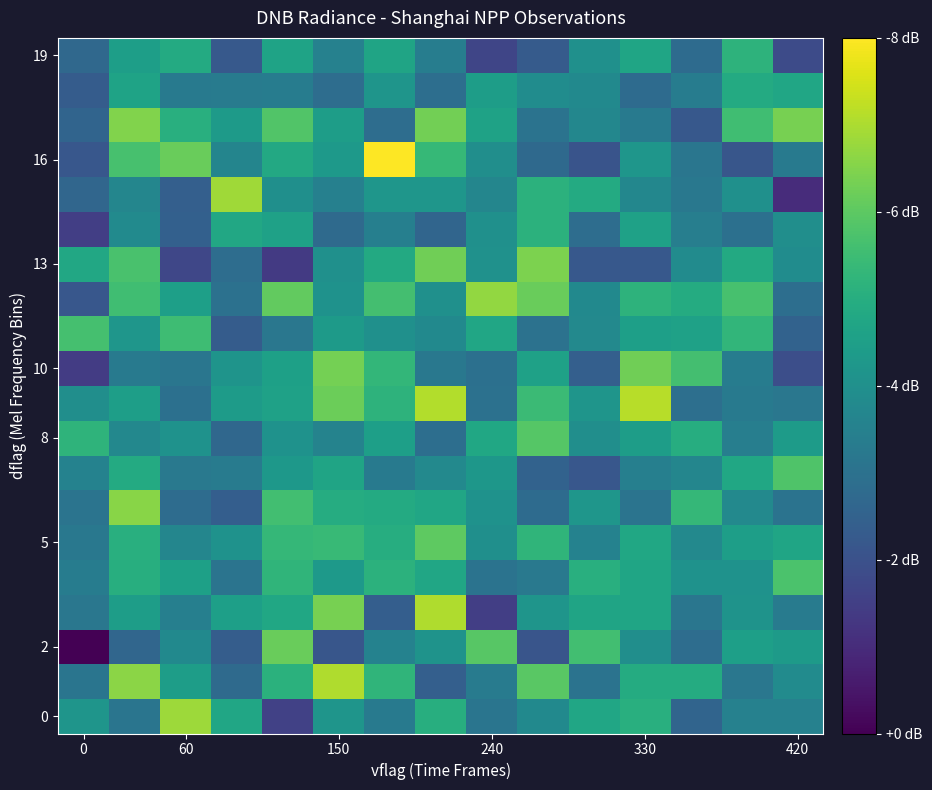

What is the greatest value displayed?

60.6